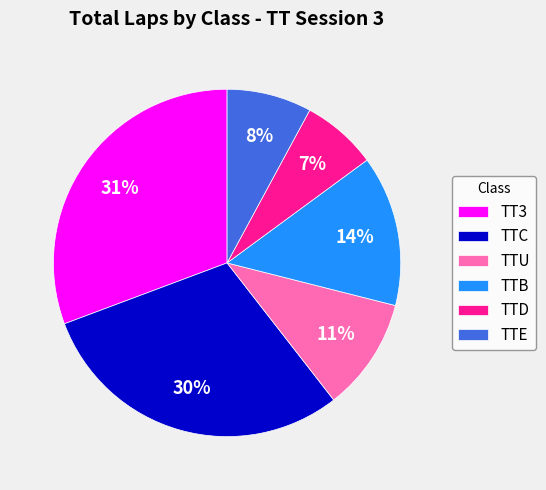

Count the number of slices in the pie.

6